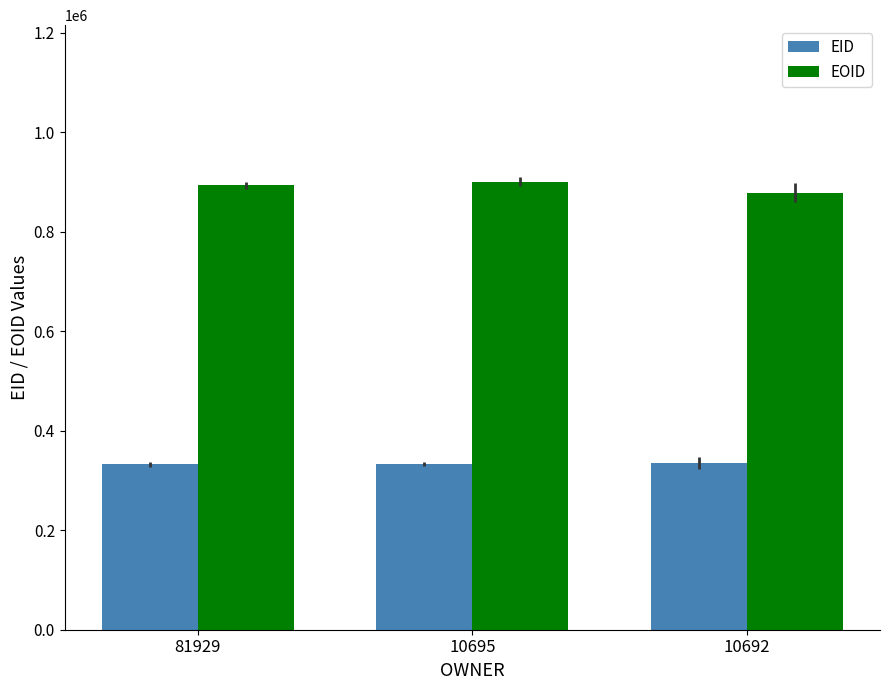

Is it true that EID equals 198342 at 81929?

False